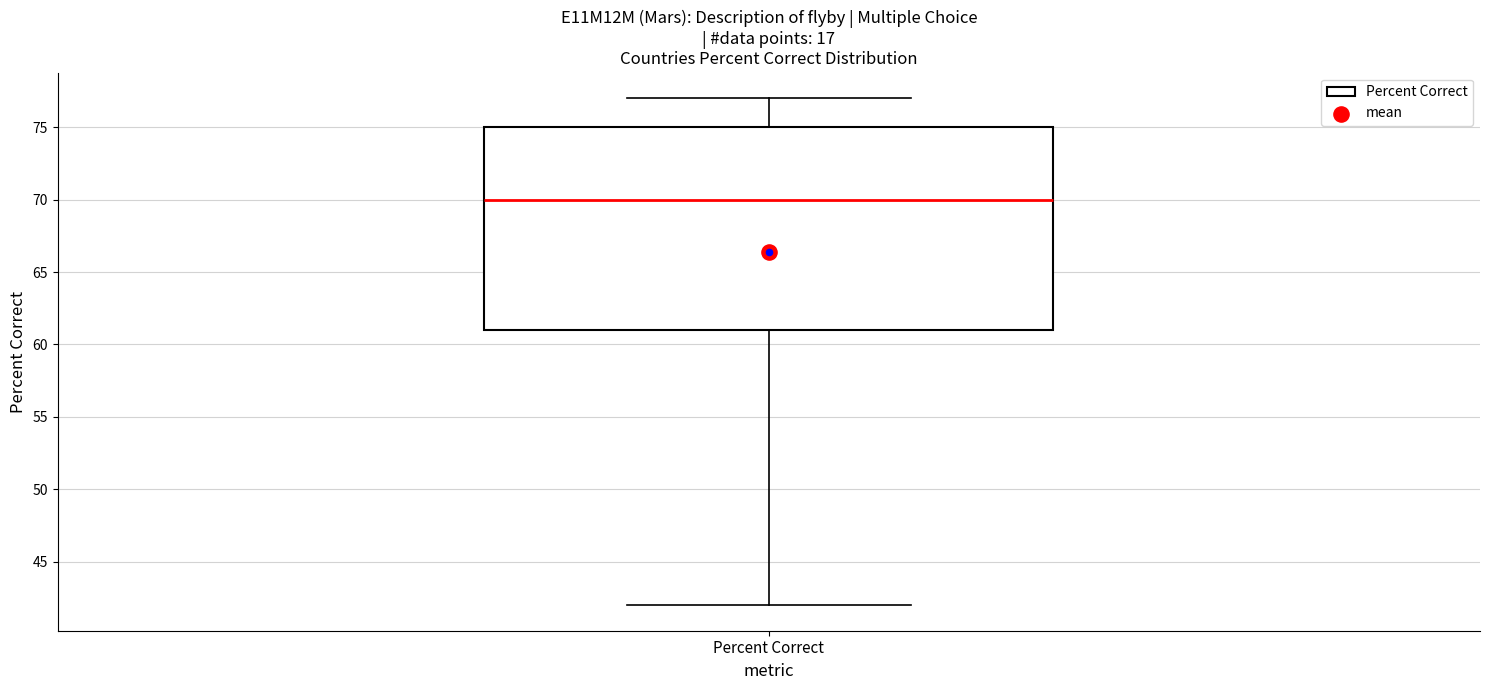

Transcribe this box plot: give where the median line is, the range the box spans, and where the two whiskers end, as read against the y-axis. The values are not printed on the chart, so give them approximately, as read against the axis.

median 70, box 61 to 75, whiskers 42 to 77